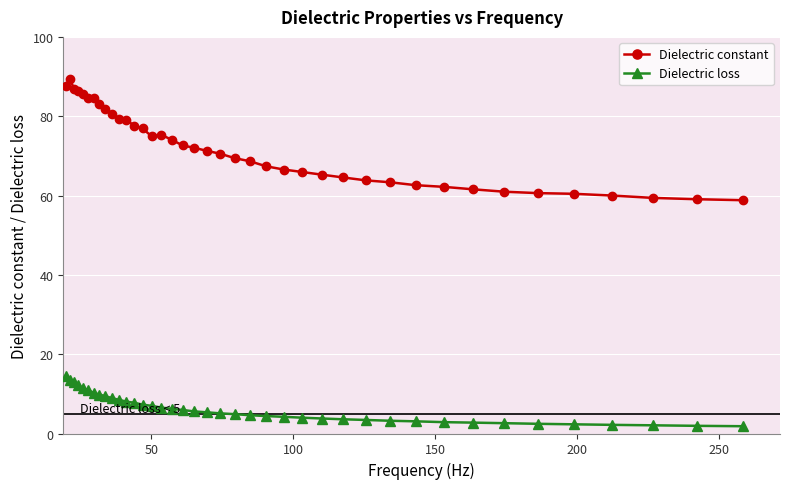

Which series has the widest spread of values?

Dielectric constant